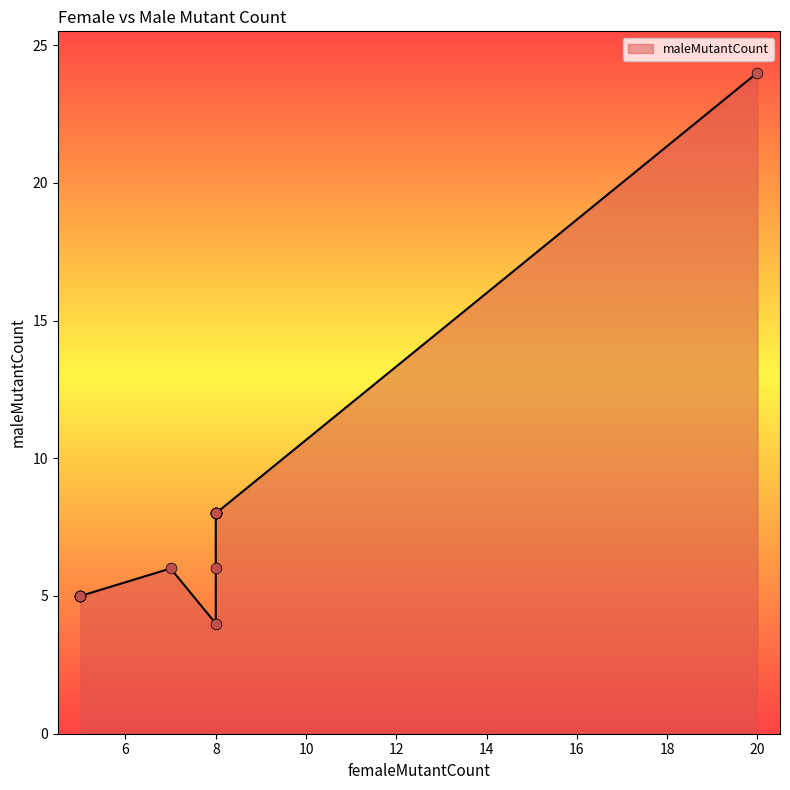

What is the ratio of the value at 8 to the value at 5?

1.6